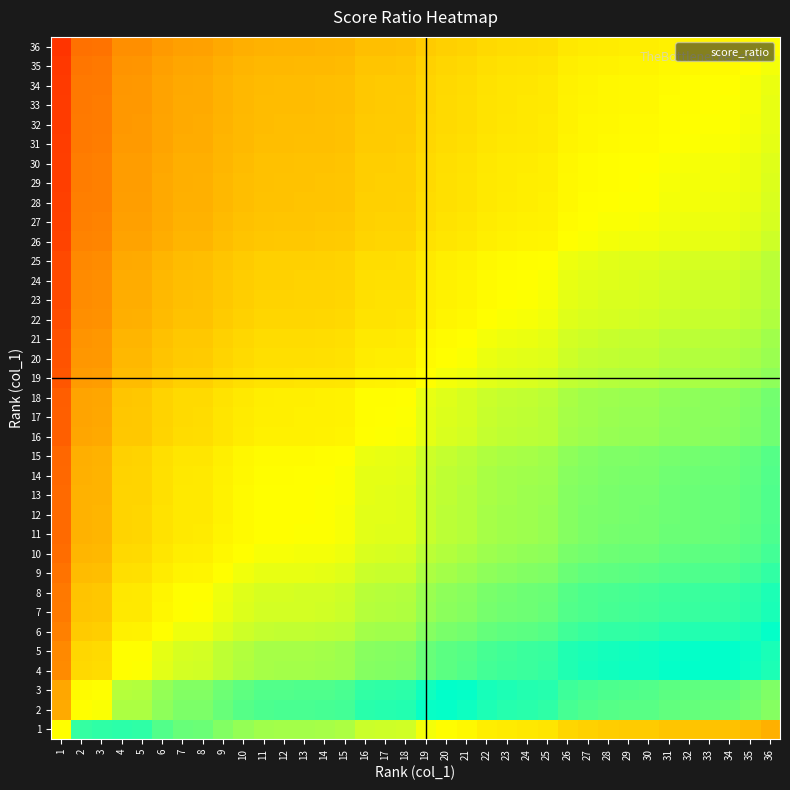

What is the smallest value displayed?

0.6